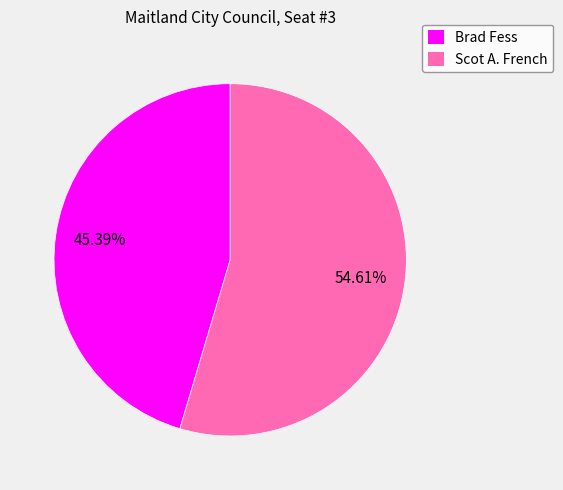

What is the total percentage of Scot A. French and Brad Fess?

100.0%